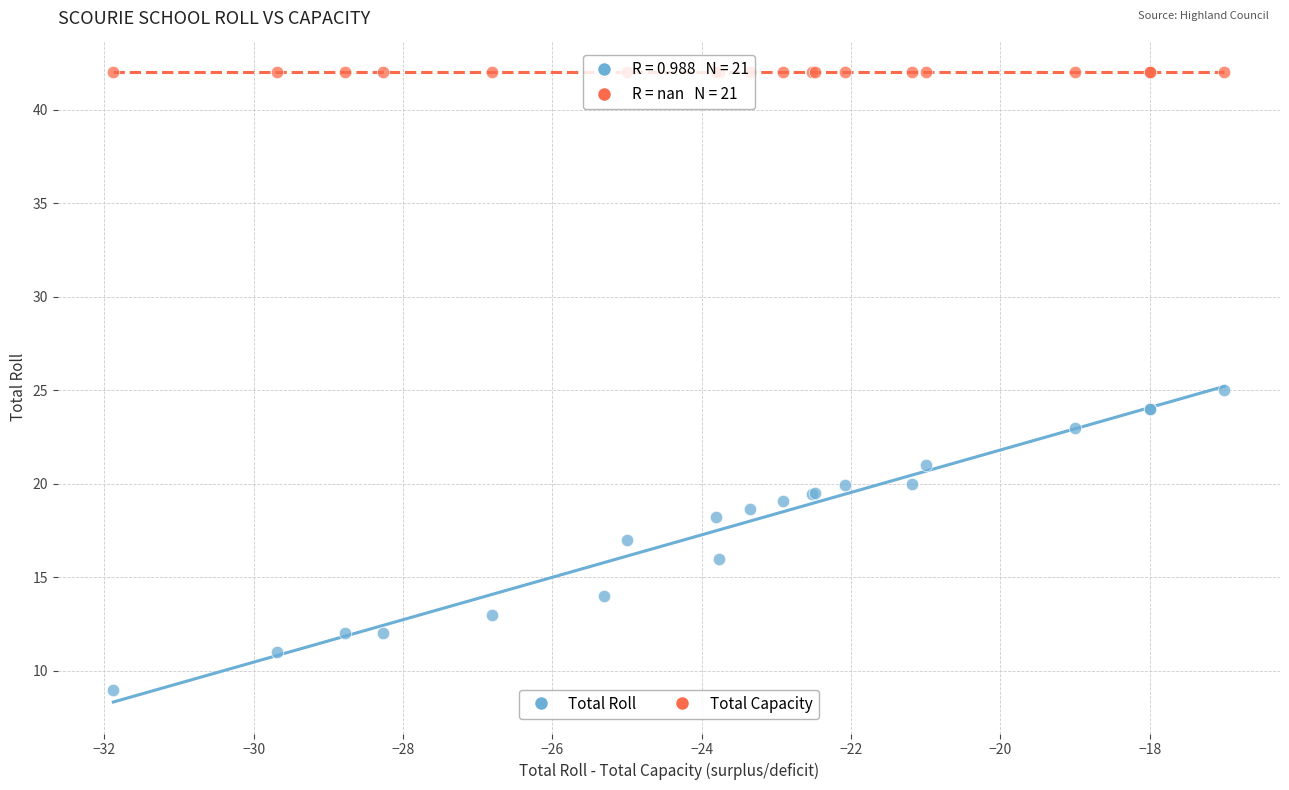

Which series contains the highest Y value?

Total Capacity